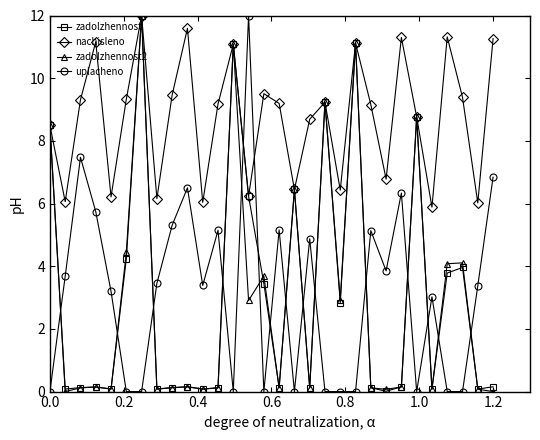

After their last crossing, which series has the higher values: zadolzhennost or uplacheno?

uplacheno